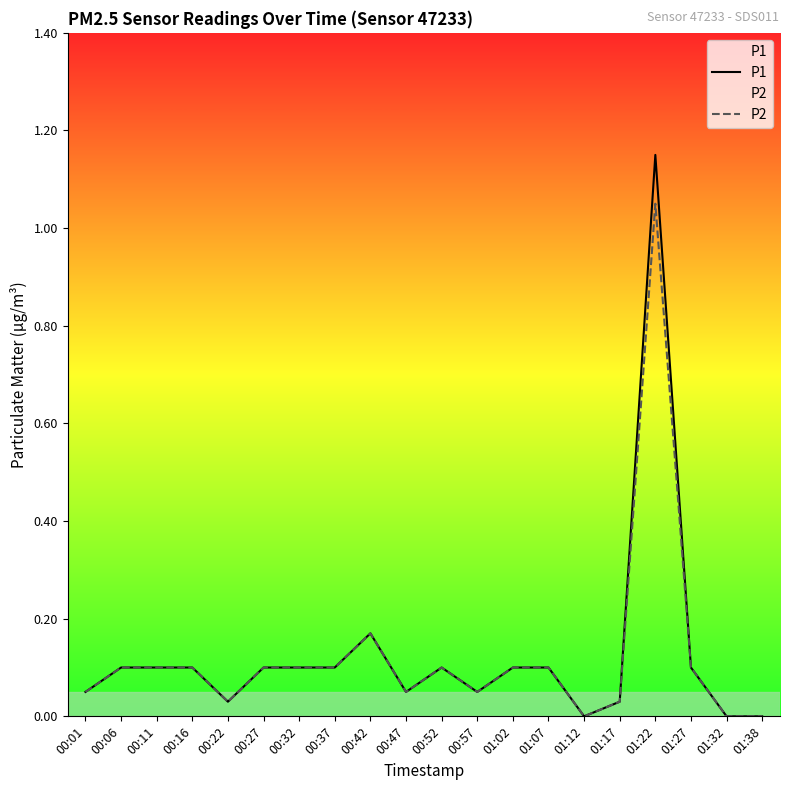

Between 01:07 and 01:32, which is larger?

01:07